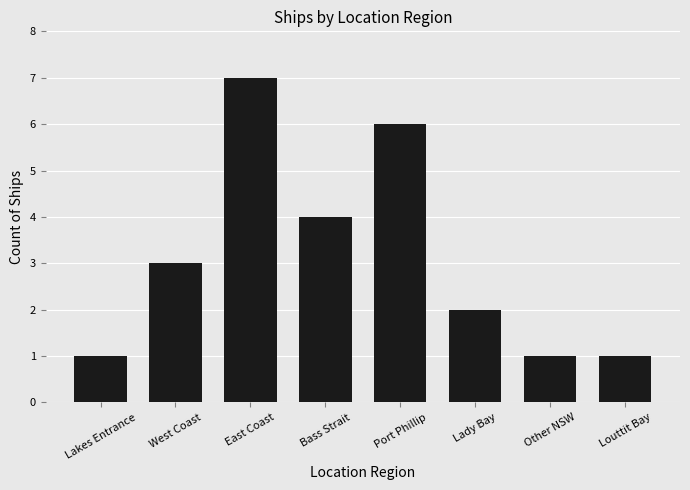

What is the difference between the second highest and second lowest values?

5